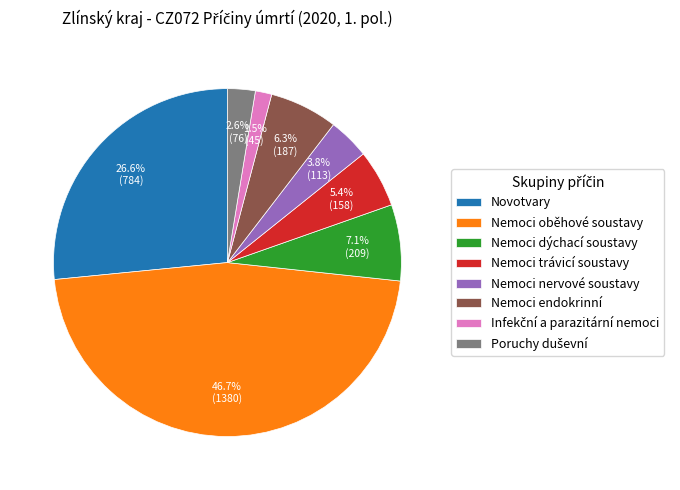

Does Nemoci endokrinní represent more than half of the total?

No